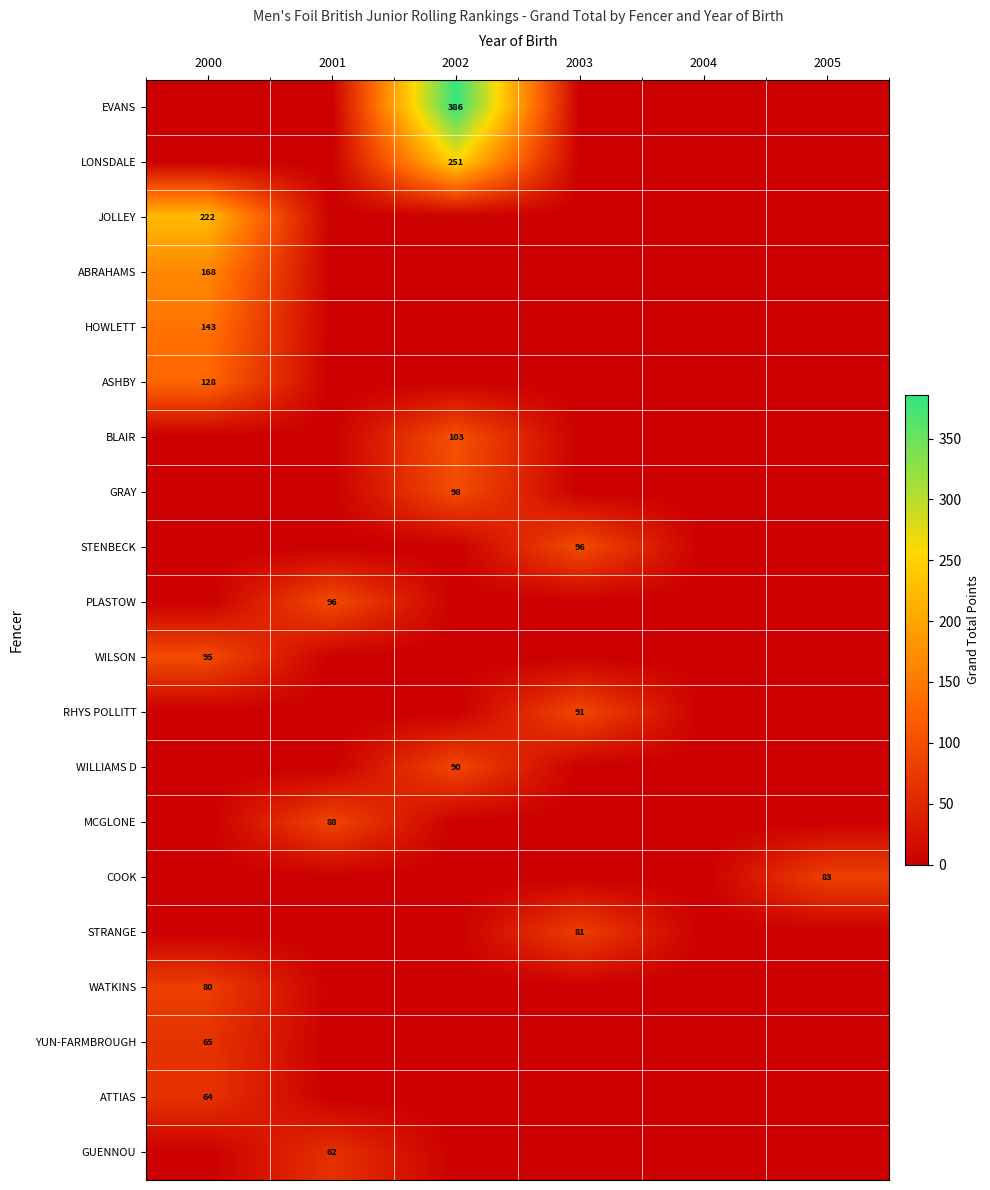

How many data points in WILLIAMS D are above 0?

1